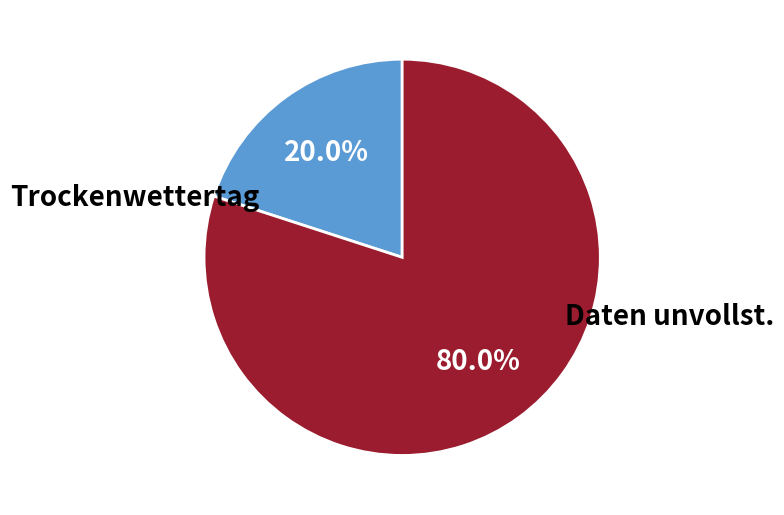

Is there a majority slice in this chart?

Yes